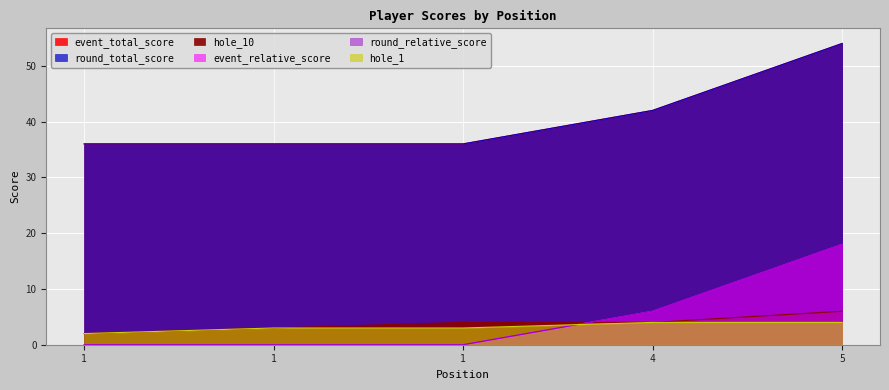

True or false: hole_10 and event_relative_score cross at least once.

False